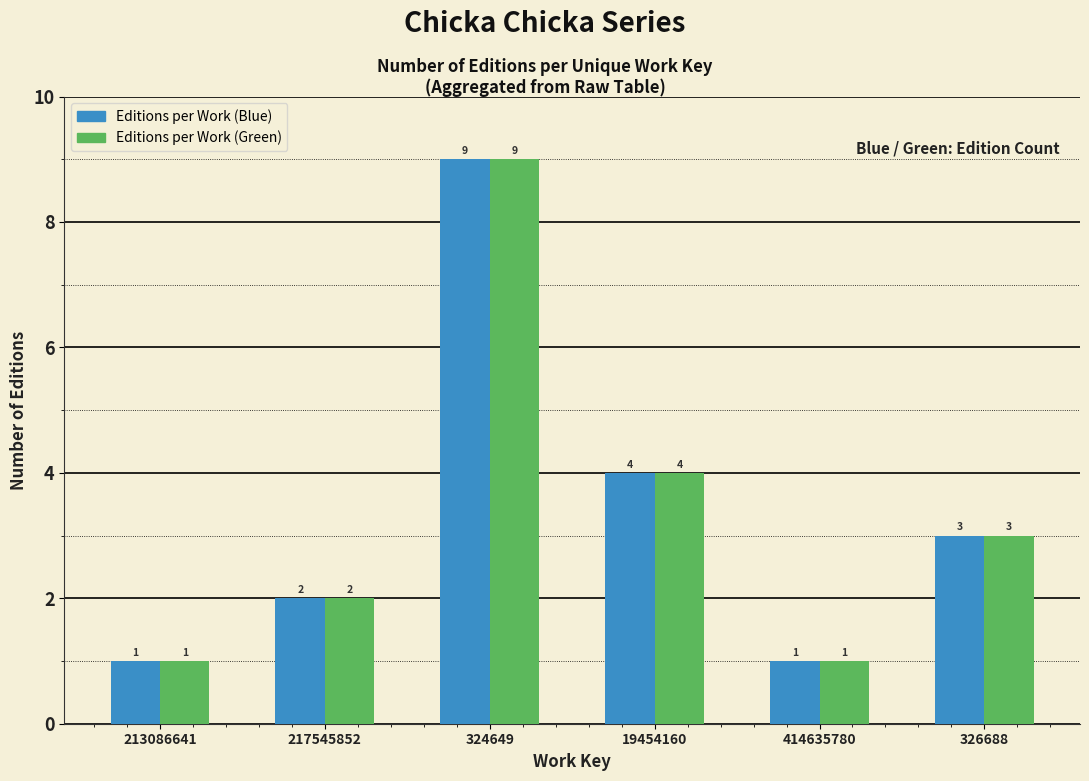

Reading left to right, list all the values displayed in this chart.

Editions per Work (Blue): 213086641=1	217545852=2	324649=9	19454160=4	414635780=1	326688=3
Editions per Work (Green): 213086641=1	217545852=2	324649=9	19454160=4	414635780=1	326688=3